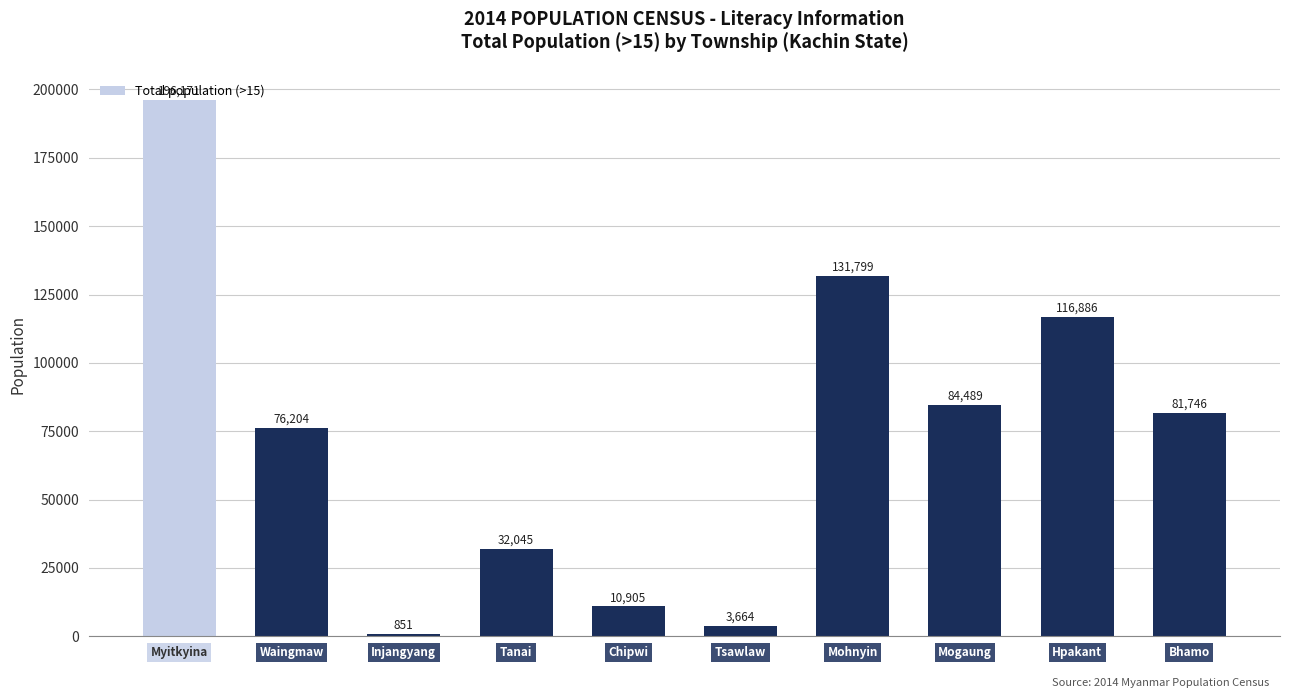

Are the bars horizontal?

No